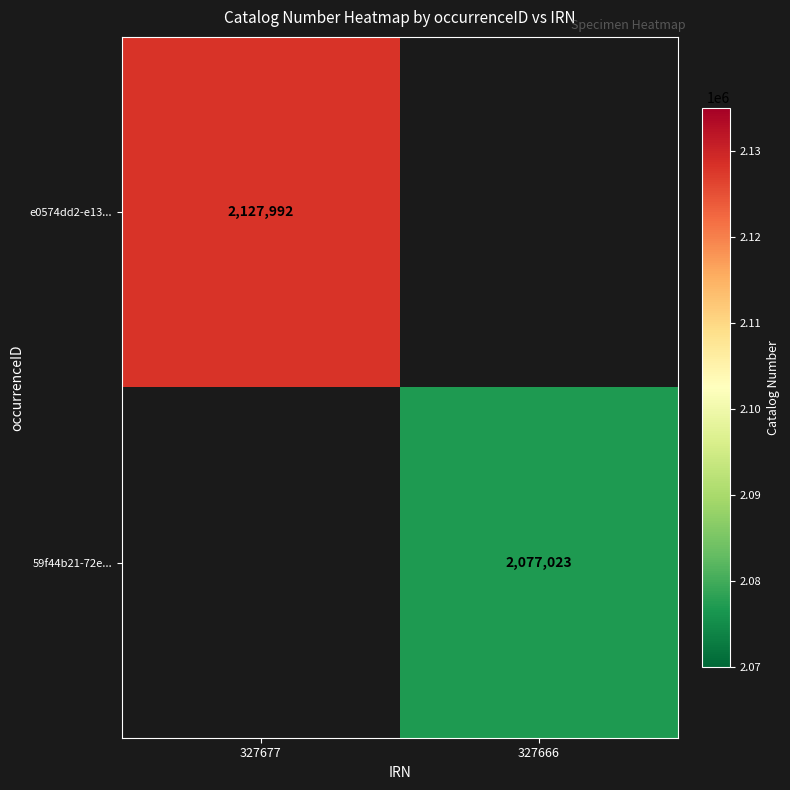

Is it true that 59f44b21-72e... equals 2077023 at 327666?

True